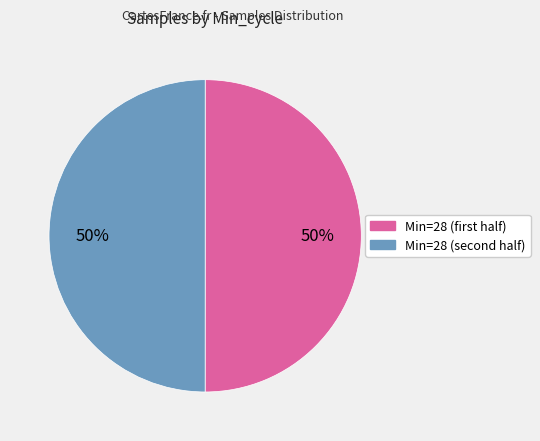

To the nearest percent, what is the average slice percentage?

50%